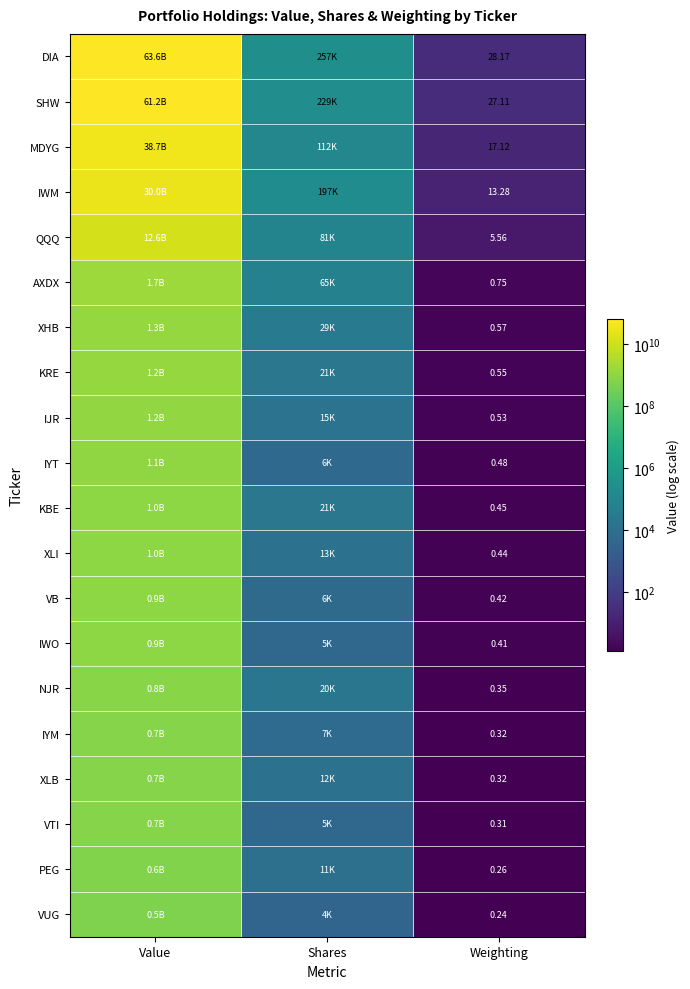

What is the total value across all series at Shares?

1116840.0